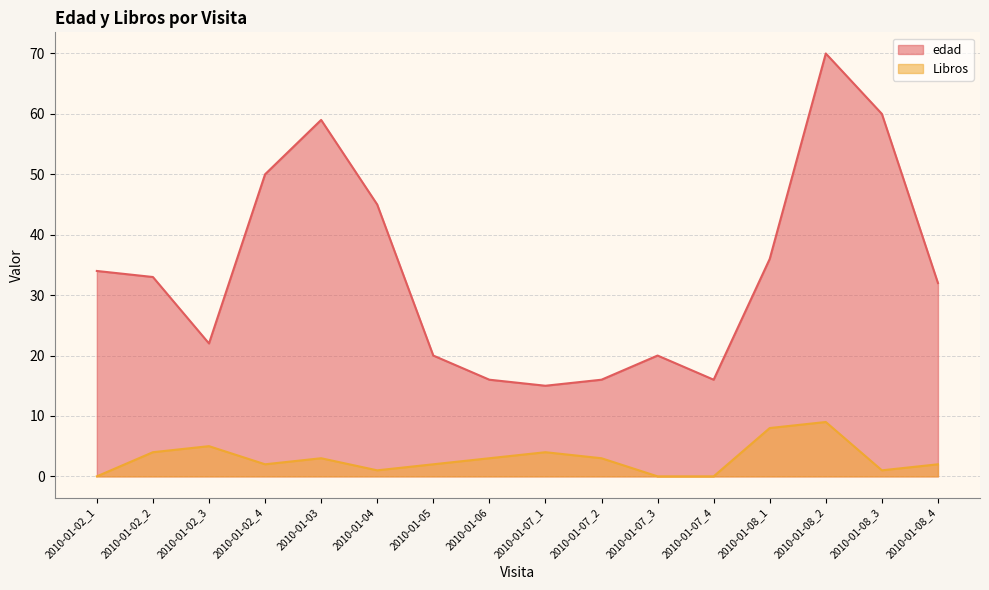

Which label corresponds to the largest value in the chart?

2010-01-08_2